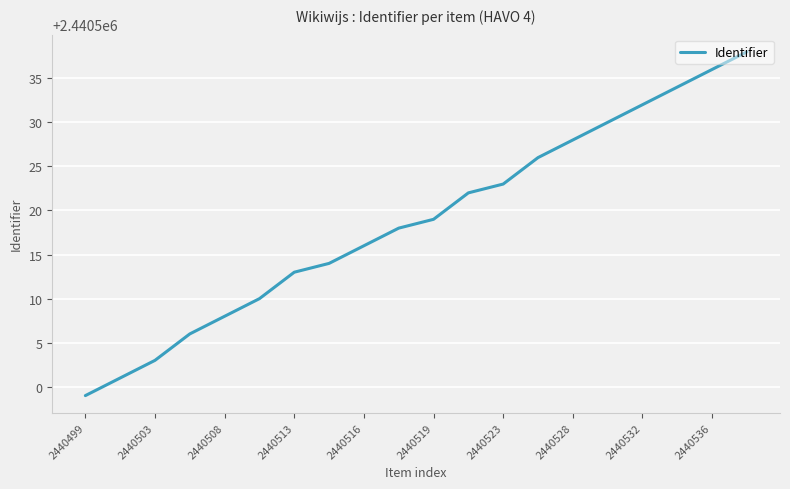

What is the difference between the maximum and minimum values?

39